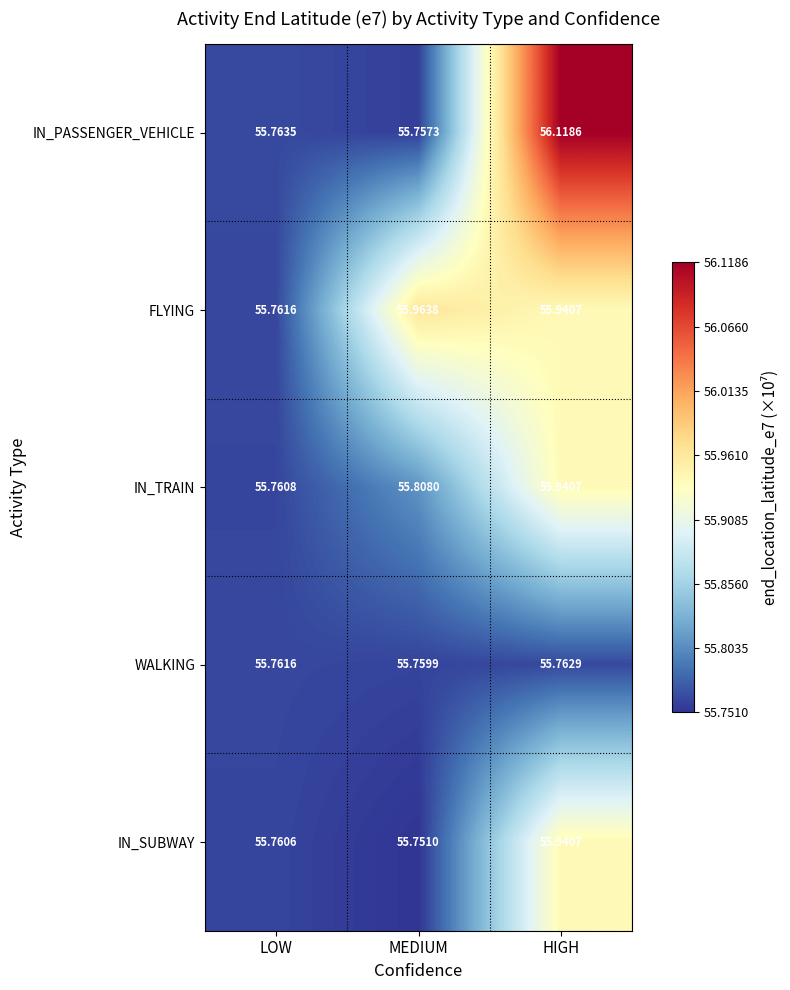

Count the number of data series in this chart.

5